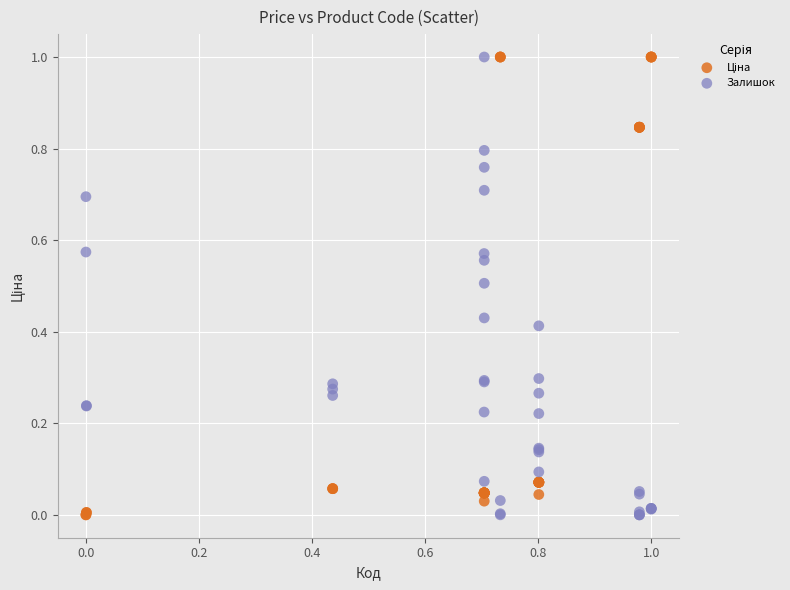

What is the X range (max minus min) for the scatter plot?

1.0